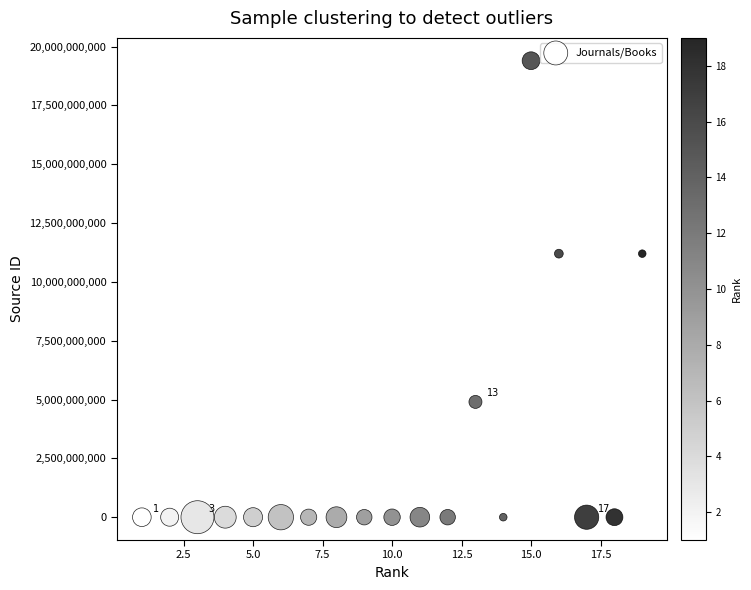

What is the range of Y values (max minus min)?

19400146331